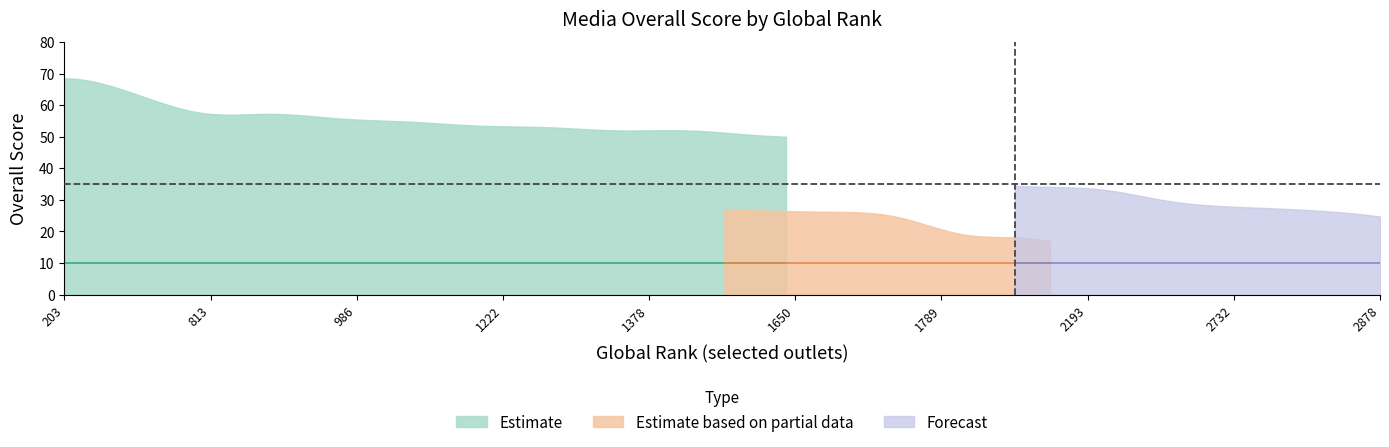

List the series in order of their overall mean, highest first.

Estimate, Forecast, Estimate based on partial data